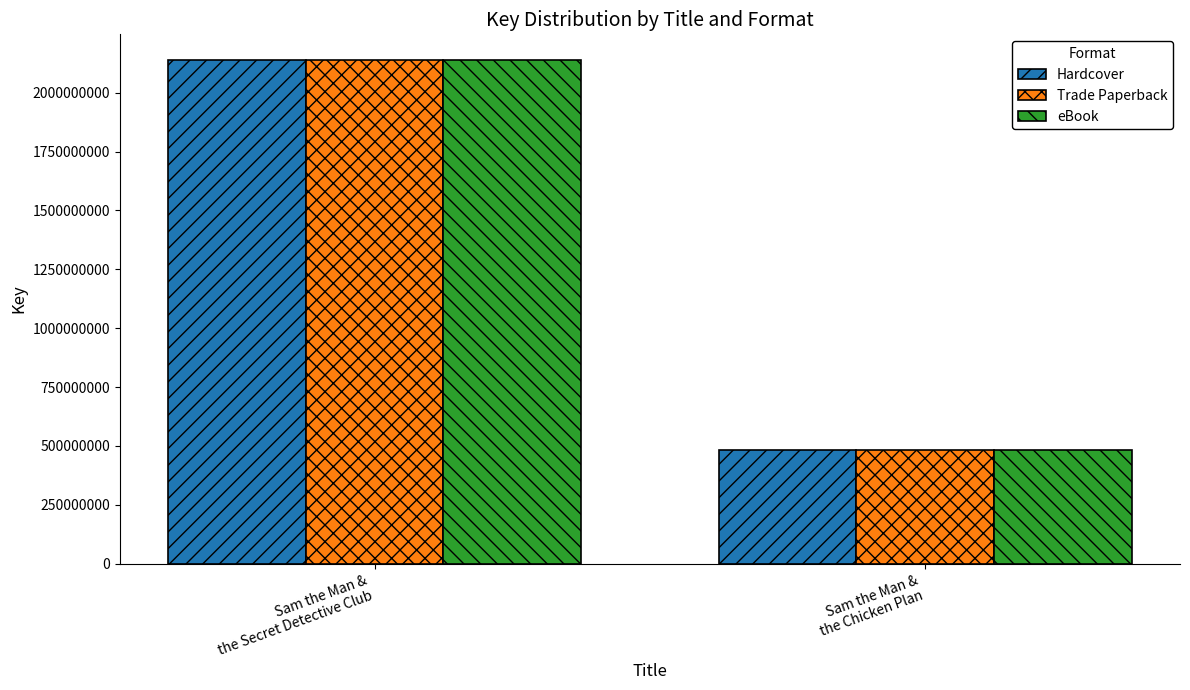

What is the label of the 1st bar from the right?

Sam the Man &
the Chicken Plan